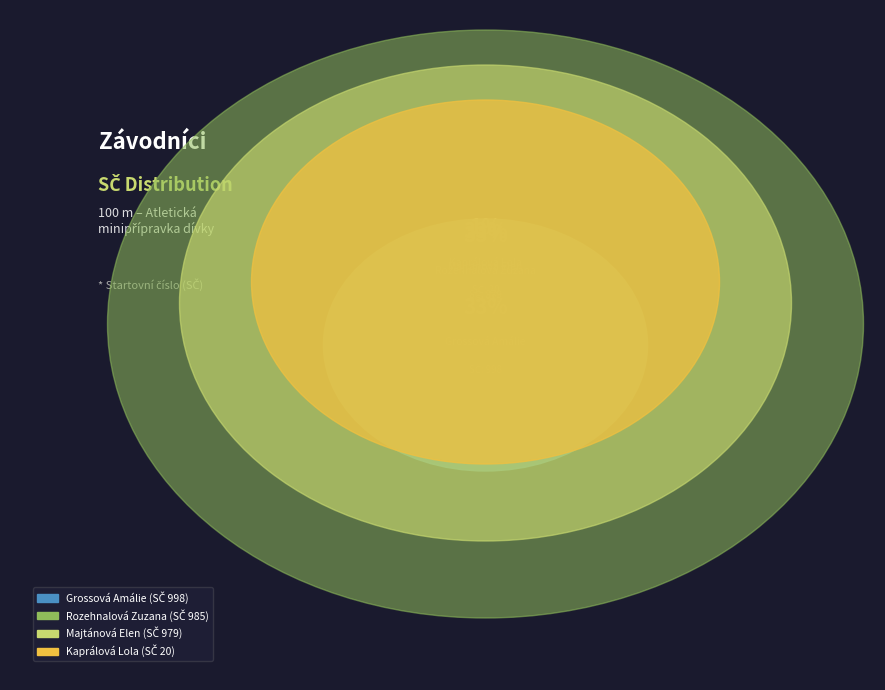

Is Grossová Amálie the majority of the pie?

No